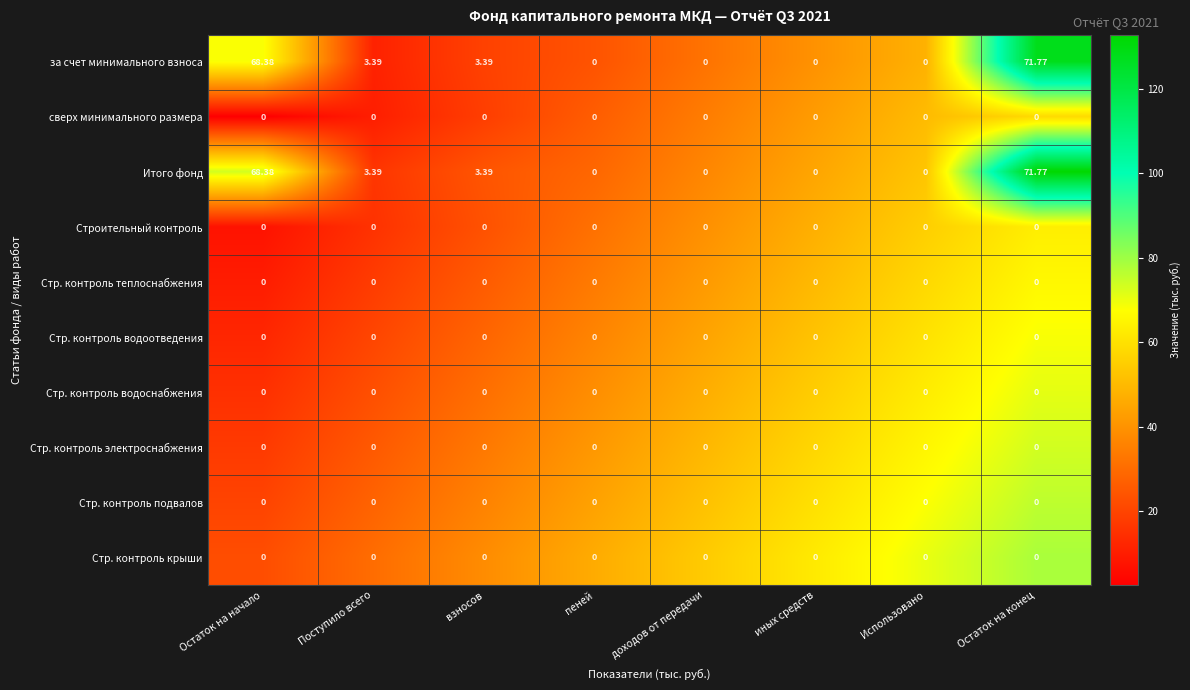

Is the value of Итого фонд at Остаток на начало greater than the value of Строительный контроль at Остаток на конец?

Yes